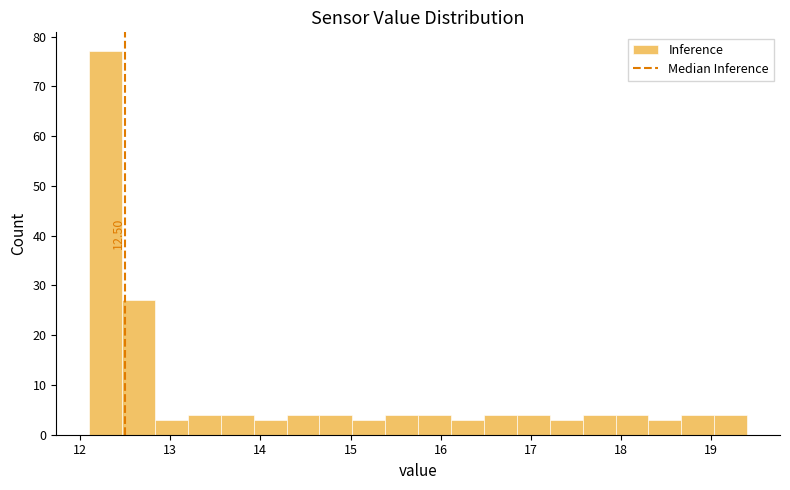

Read against the x-axis, roughly where is the centre of the tallest bar?

12.3